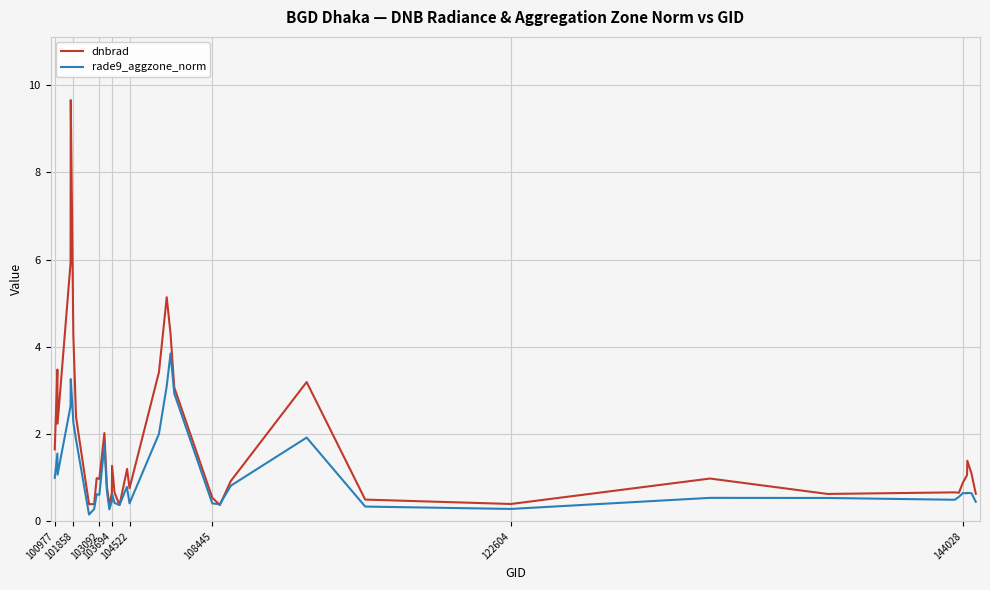

Which series has the largest total across all categories?

dnbrad